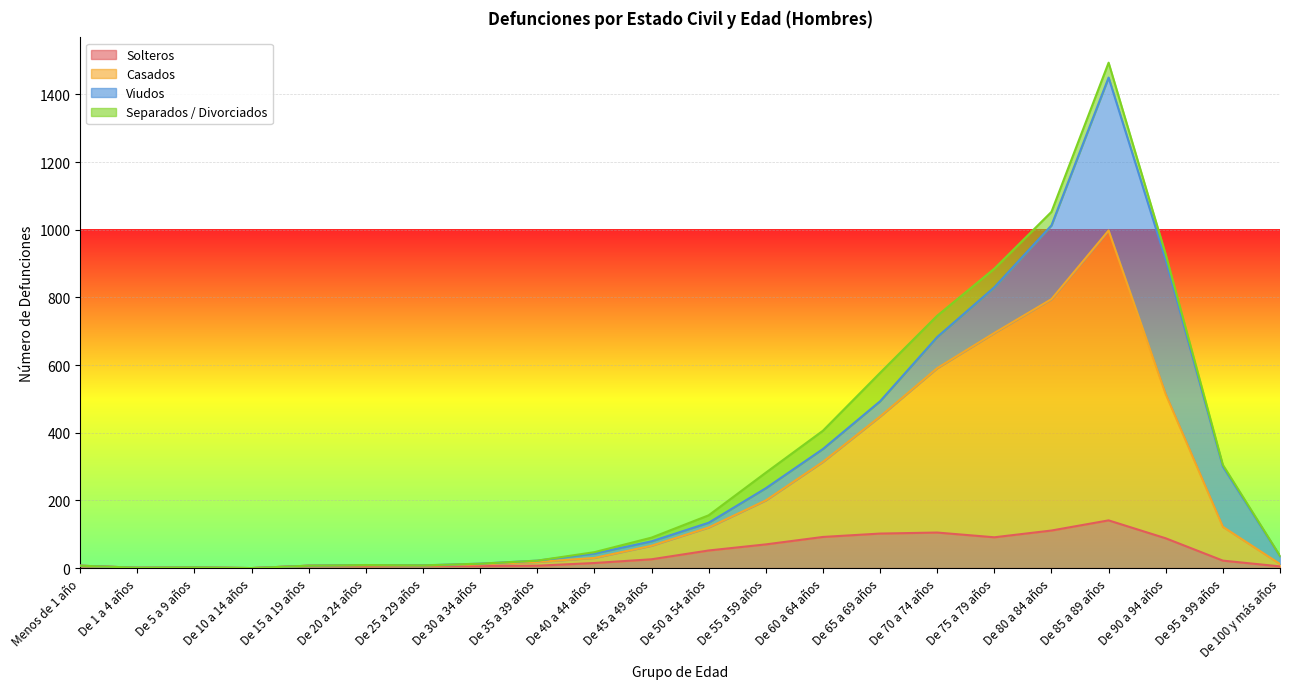

The Casados series shows 200 at De 55 a 59 años. True or false?

True